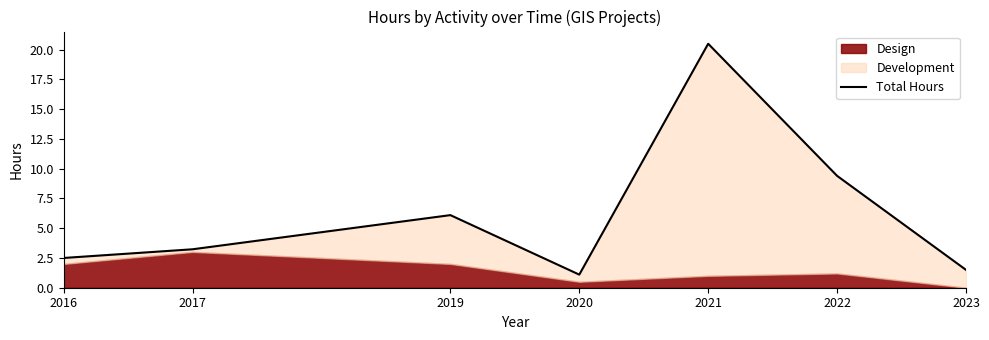

Rank the categories by value from lowest to highest.

2020, 2023, 2016, 2017, 2019, 2022, 2021